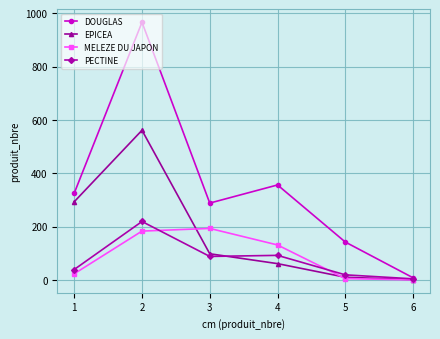

What are all the series names shown in the legend?

DOUGLAS, EPICEA, MELEZE DU JAPON, PECTINE